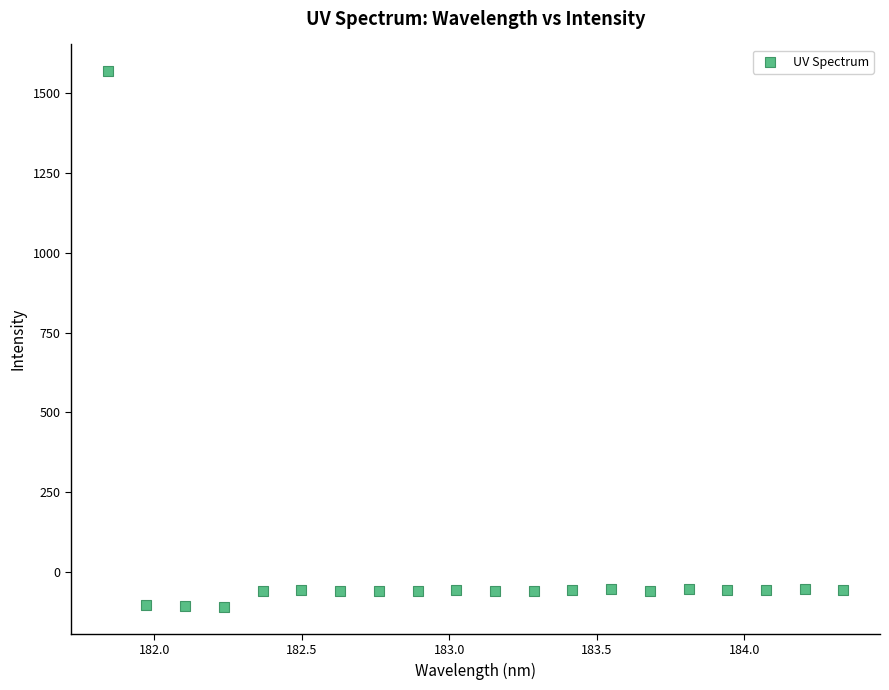

What is the range of Y values (max minus min)?

1674.8